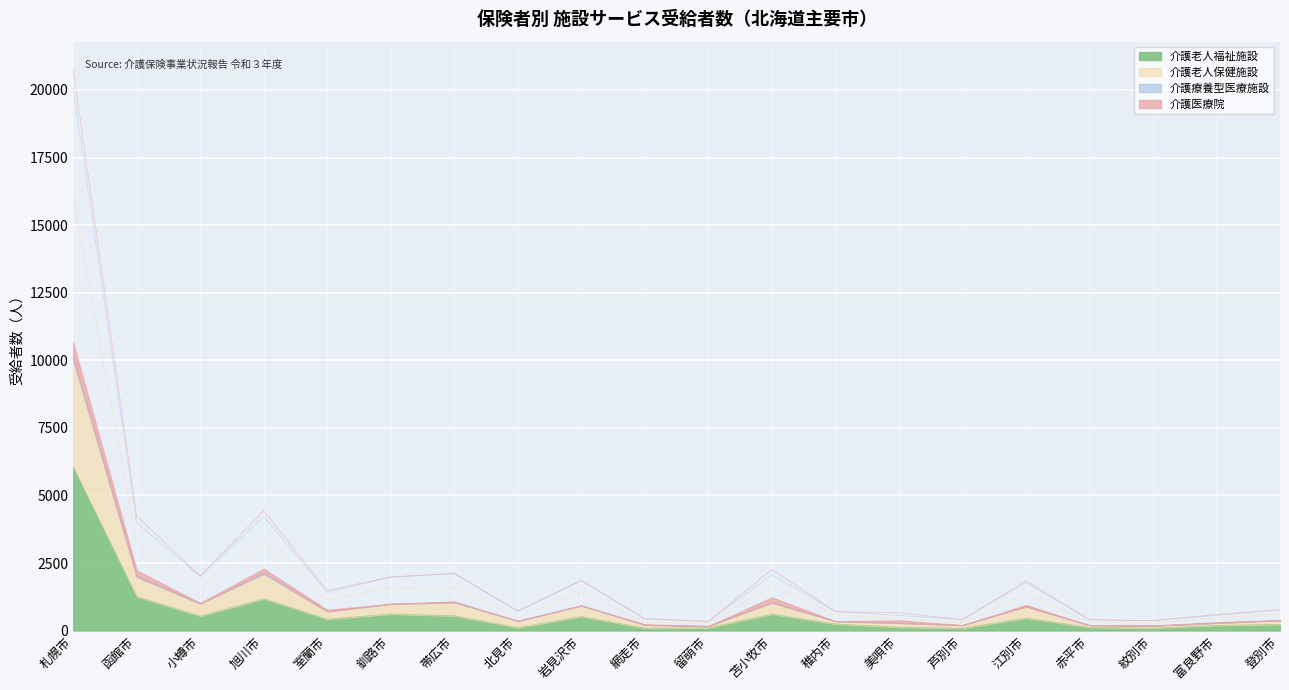

What is the total value across all series at 帯広市?

2644